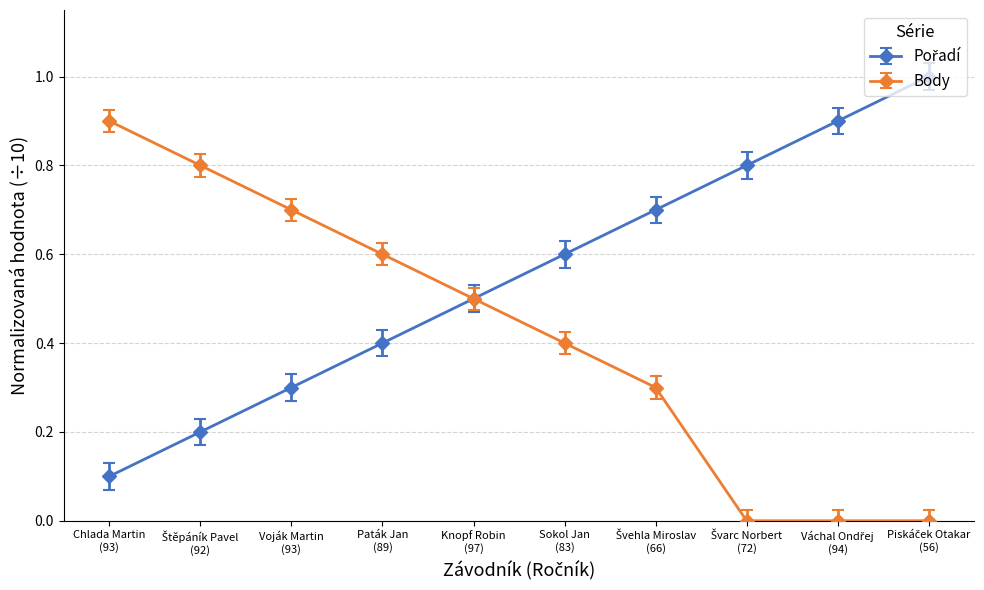

What is the value of the Body point at the 4th from the left?

0.6